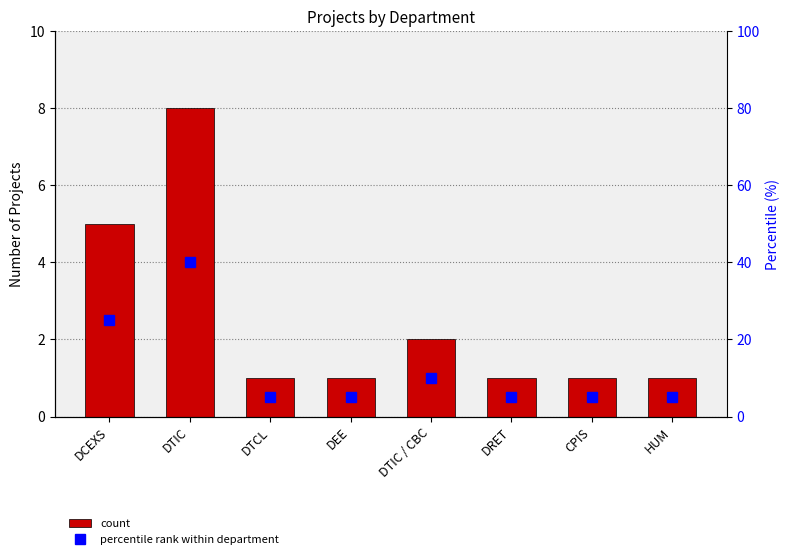

What is the lowest value of the percentile rank within department series?

5